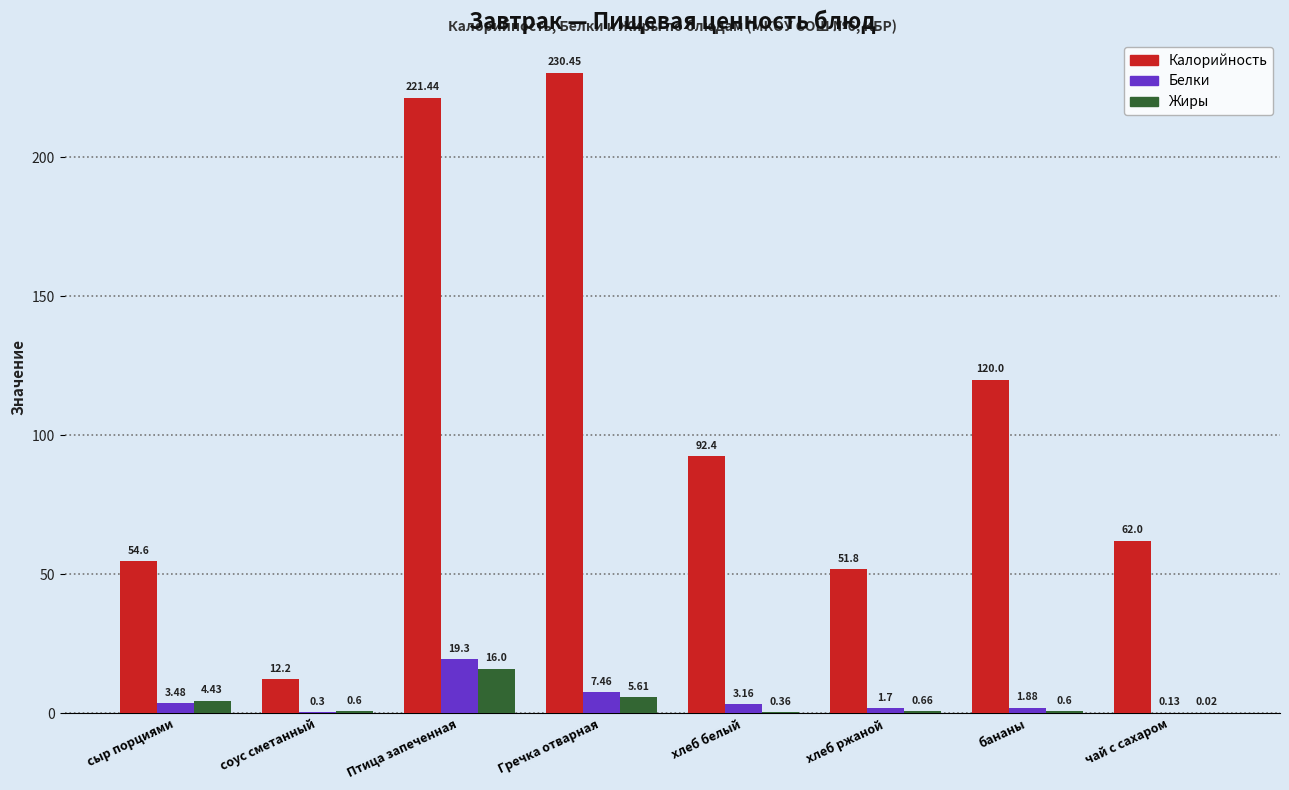

Where does the Калорийность series first go above 92?

Птица запеченная